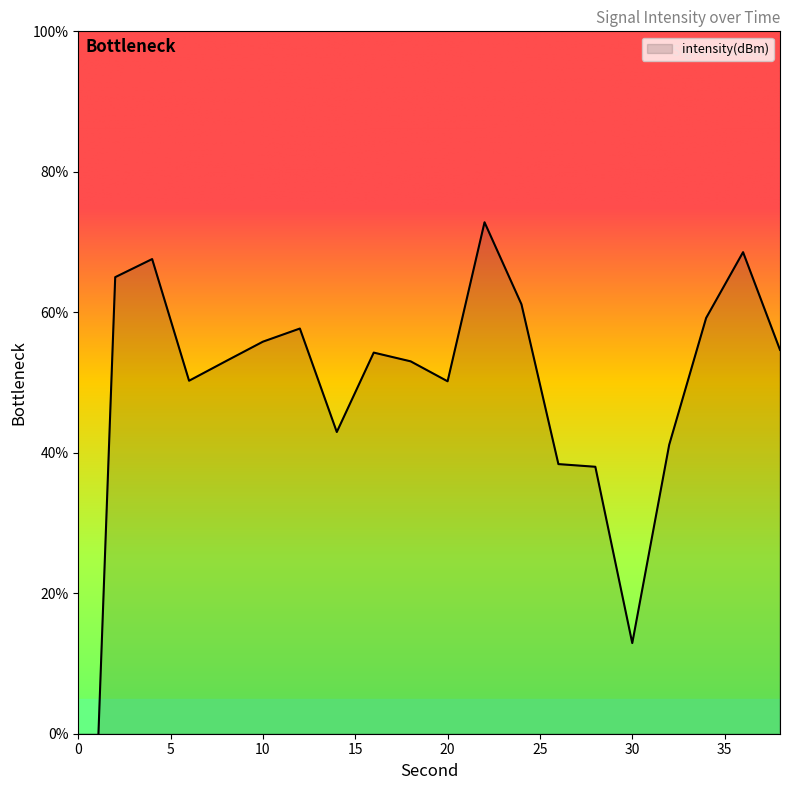

What is the change in value from 10 to 20?

-5.6